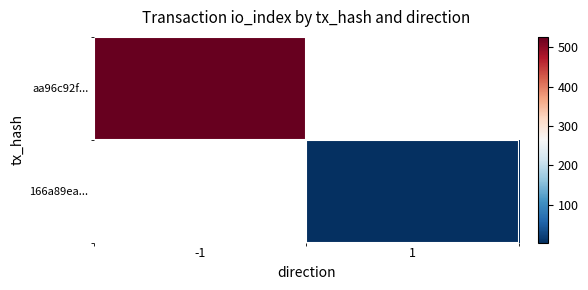

What is the minimum value shown in the chart?

3.0